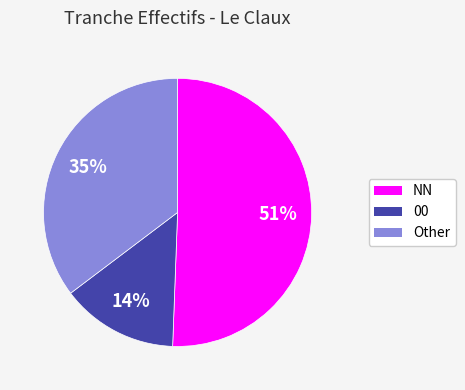

To the nearest percent, what is the average slice percentage?

33%